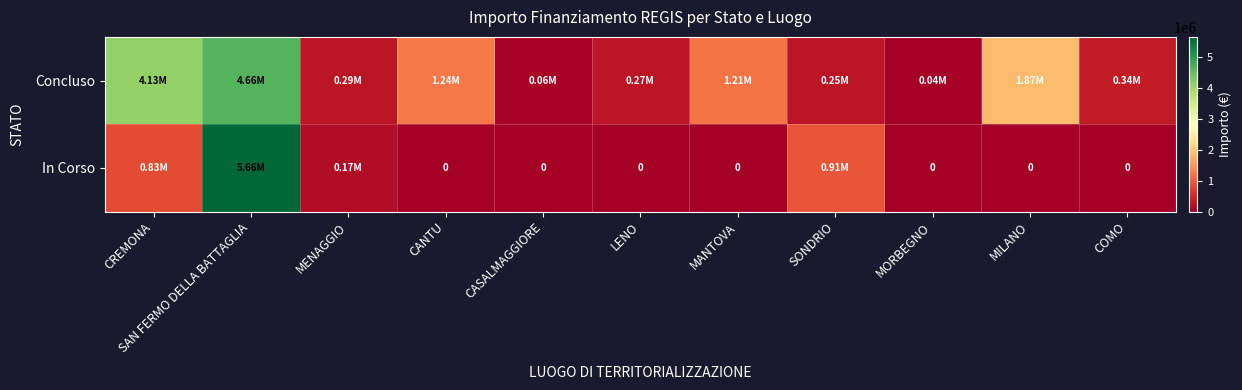

What is the spread (max minus min) of values at CASALMAGGIORE?

57564.0